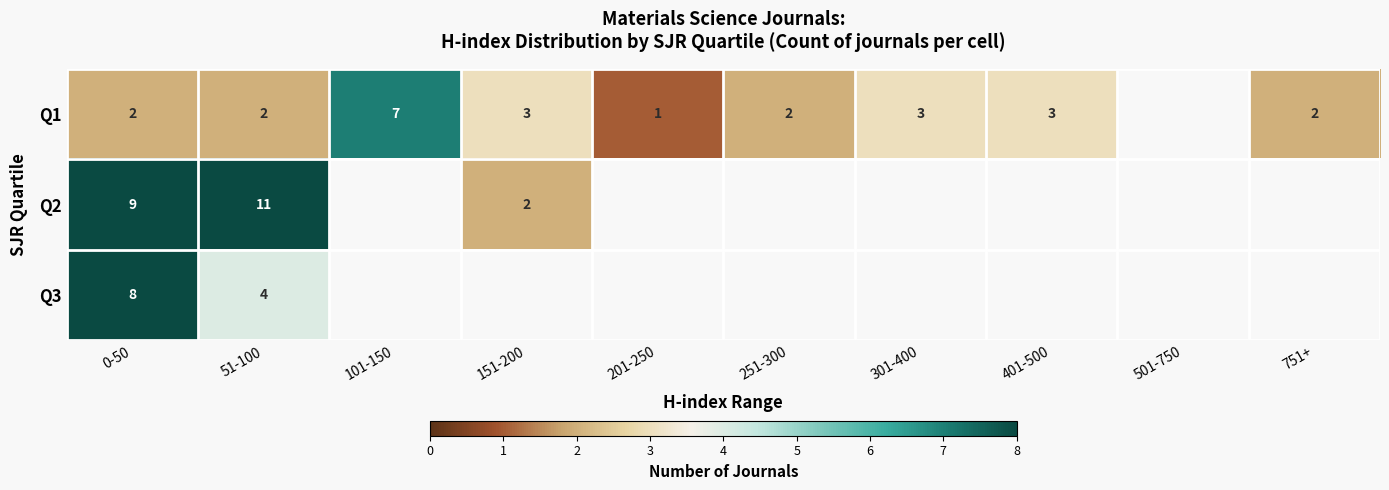

Is it true that Q1 equals 7 at 101-150?

True